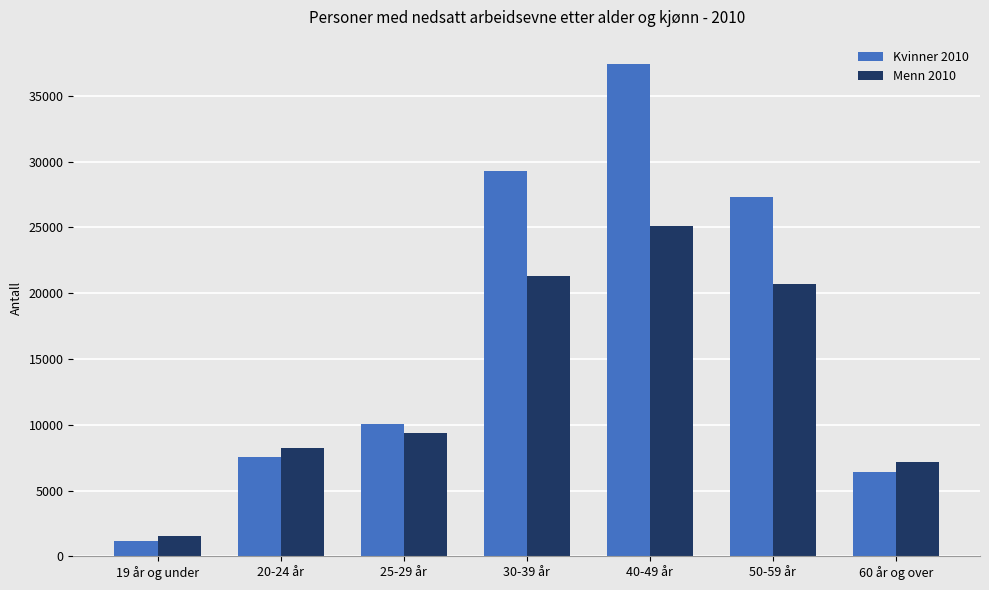

What are all the series names shown in the legend?

Kvinner 2010, Menn 2010